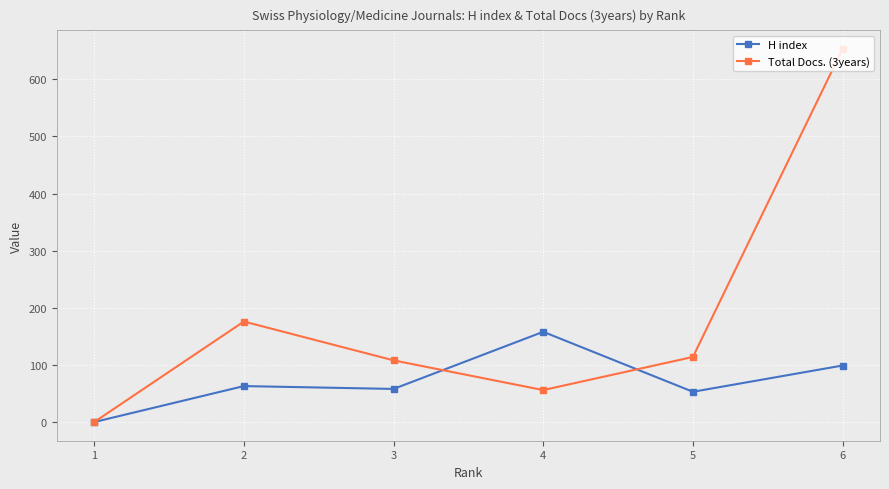

Which series changed the most between 2 and 3?

Total Docs. (3years)